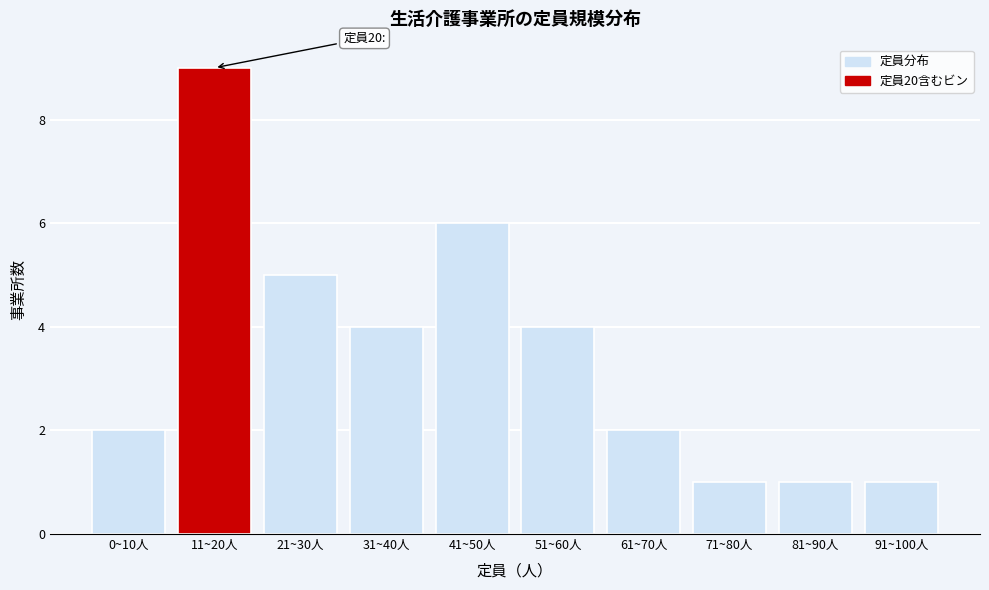

Reading left to right, transcribe all the data shown in this chart.

0~10人=2	11~20人=9	21~30人=5	31~40人=4	41~50人=6	51~60人=4	61~70人=2	71~80人=1	81~90人=1	91~100人=1